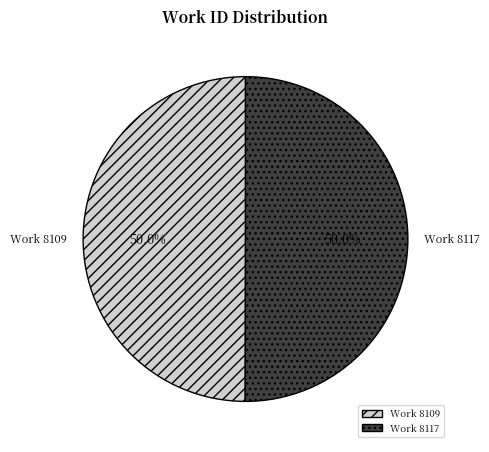

Count the number of slices in the pie.

2